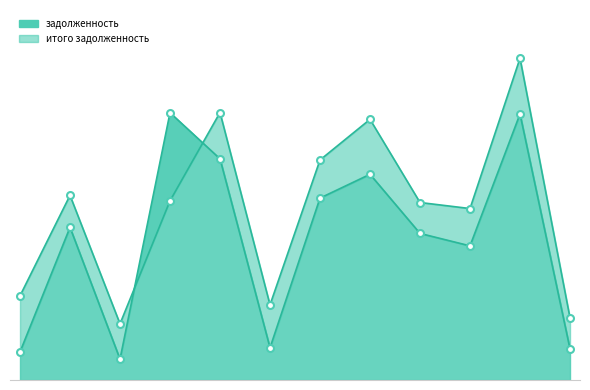

At which category does итого задолженность reach its first local peak?

2